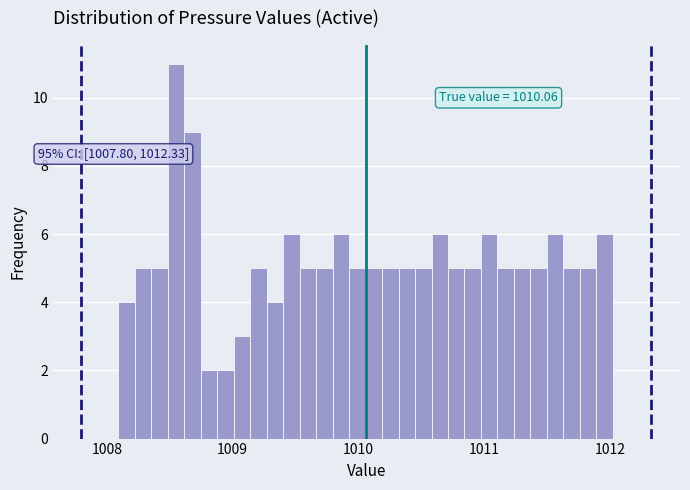

Around what value on the x-axis is the tallest bar? Give the approximate position of its centre, as read against the axis.

1008.5